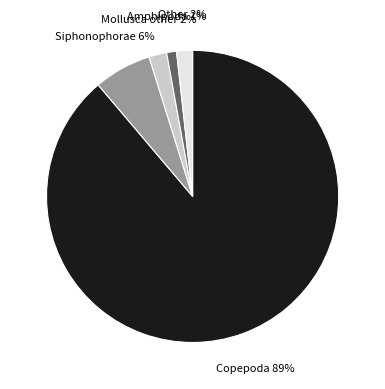

Is there a majority slice in this chart?

Yes